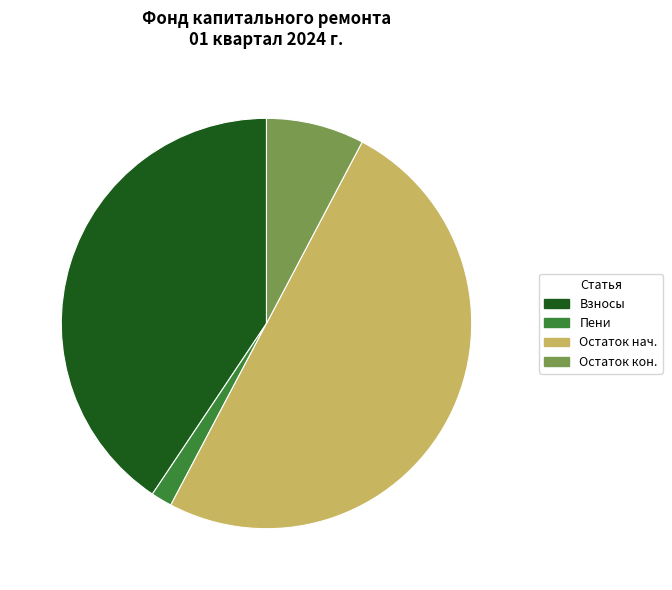

Which slice is the largest?

Остаток нач.